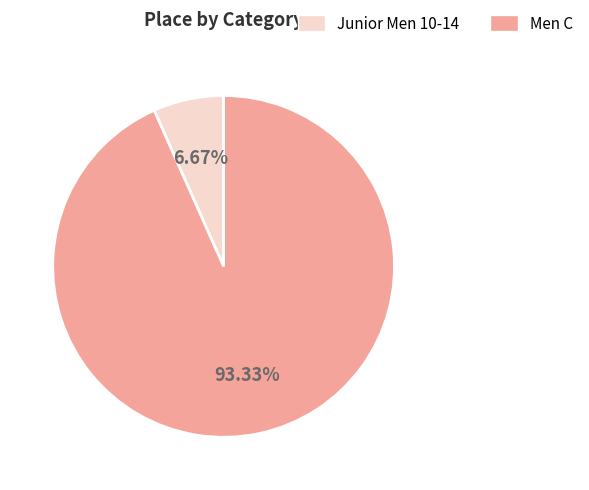

To the nearest percent, what is the average slice percentage?

50%